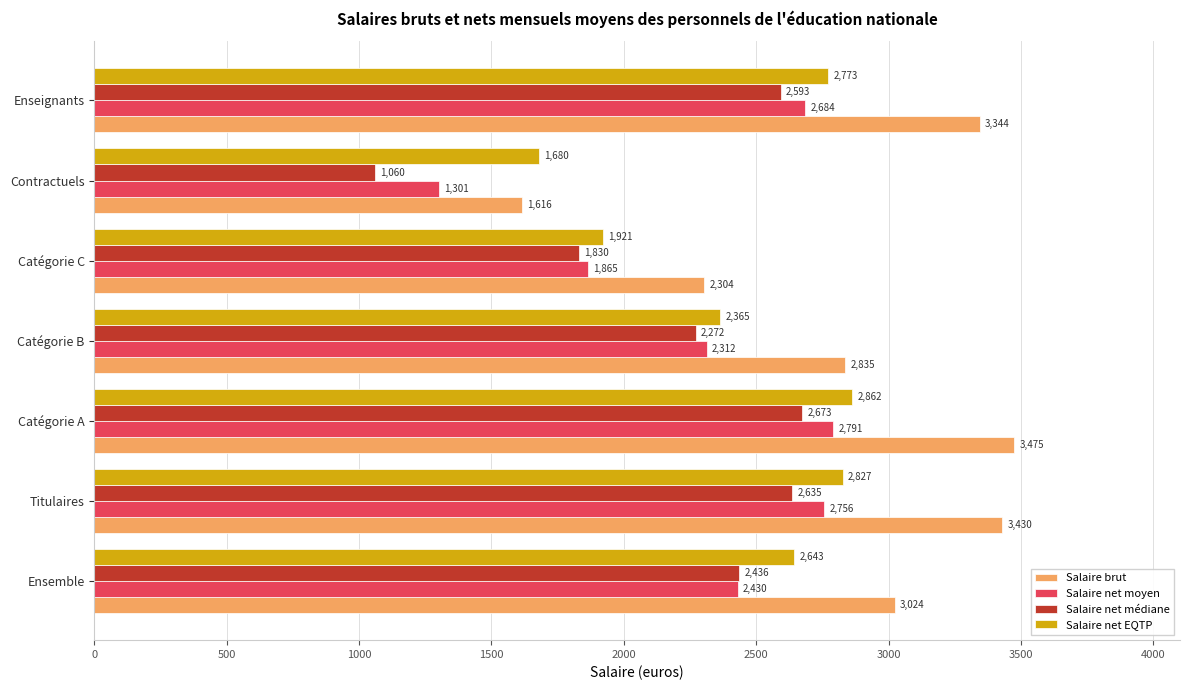

Where is Salaire net moyen nearest to the value 2046?

Catégorie C